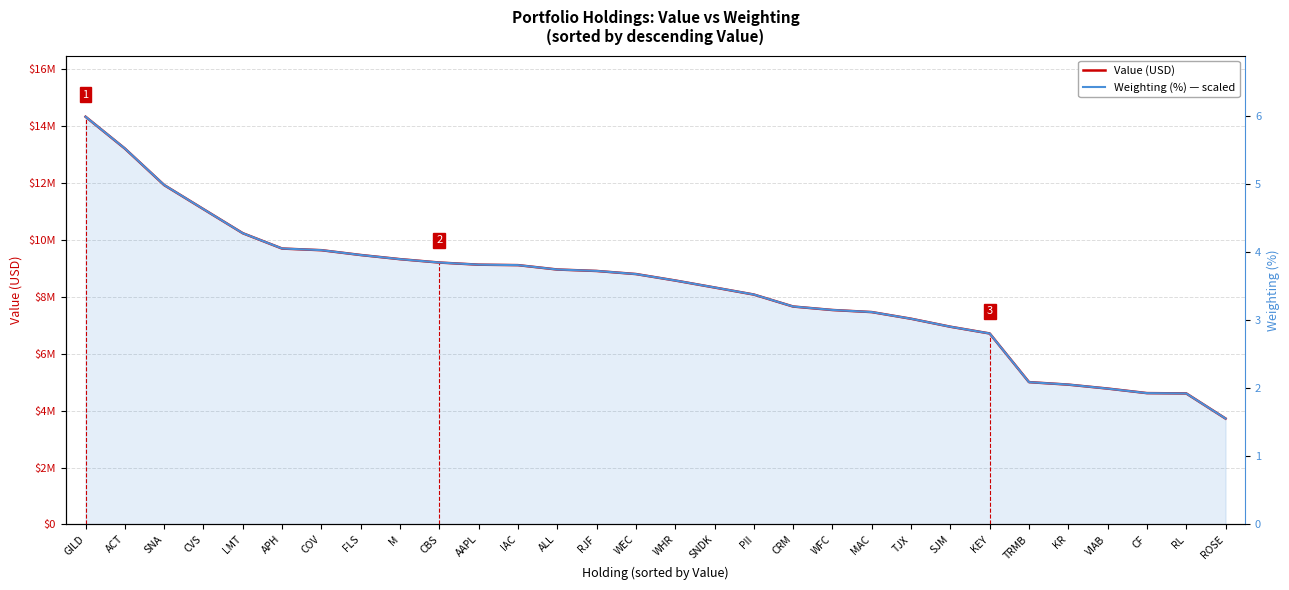

Between CBS and ACT, which is larger?

ACT